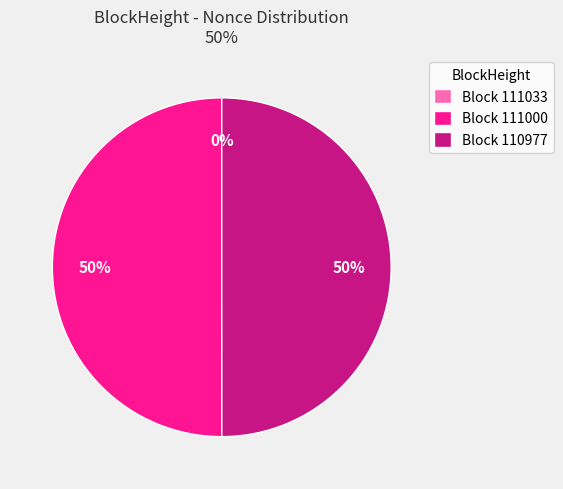

What percentage do 110977 and 111033 together represent?

50.0%